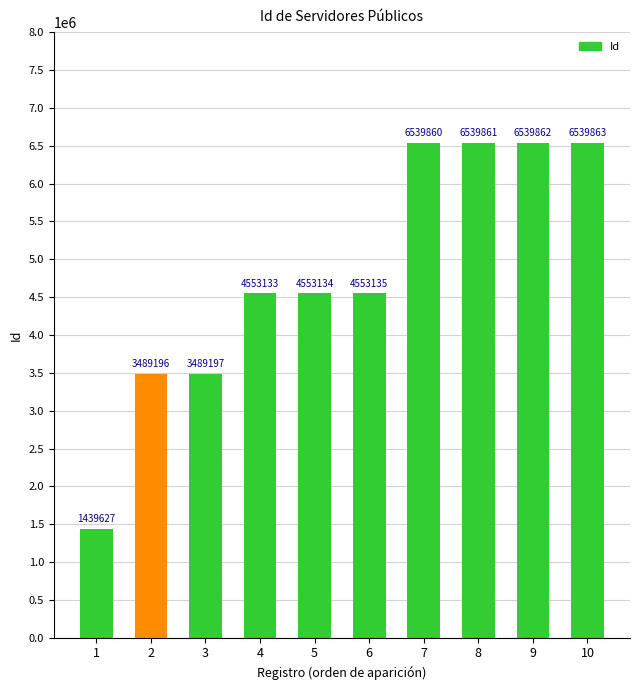

How many bars are there in total?

10